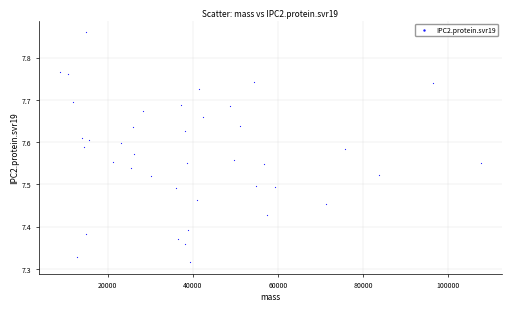

What is the range of X values (max minus min)?

98810.3